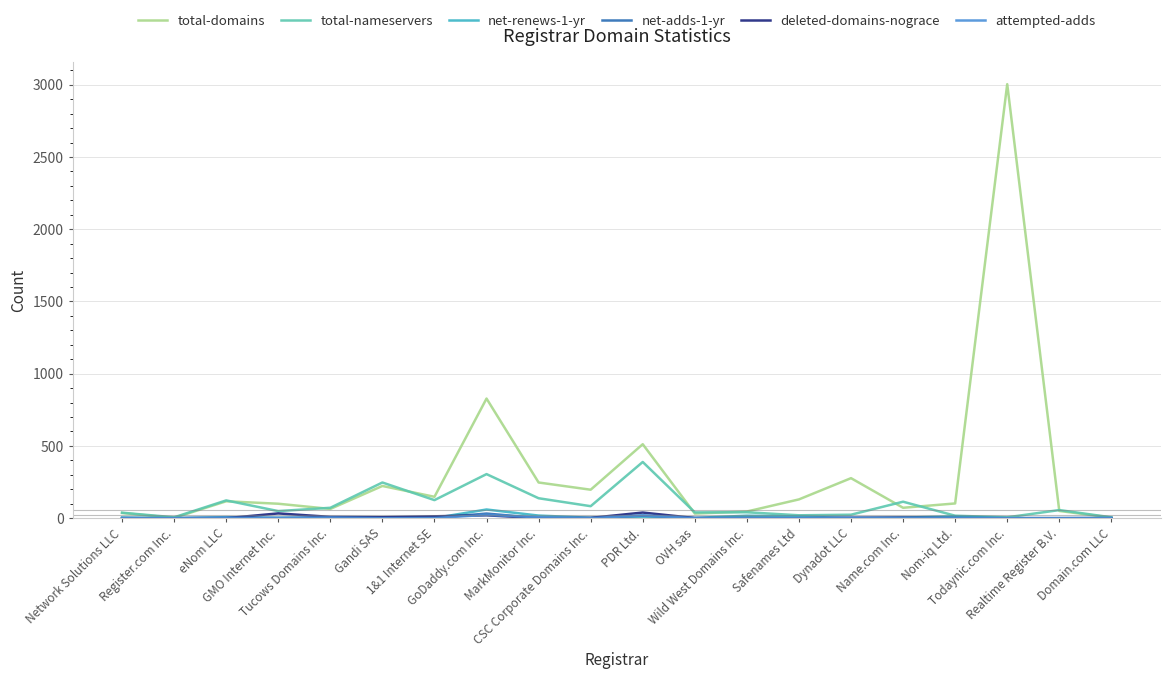

The total-domains series shows 72 at Name.com Inc.. True or false?

True